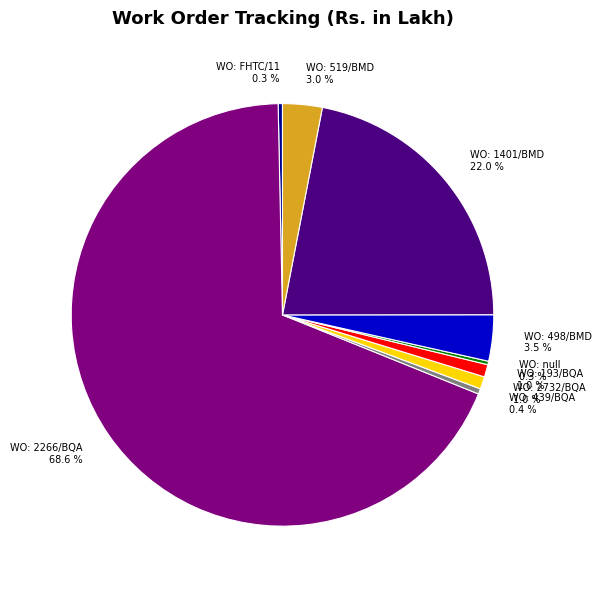

What is the total percentage of WO: 2732/BQA and WO: 2266/BQA?

69.5%